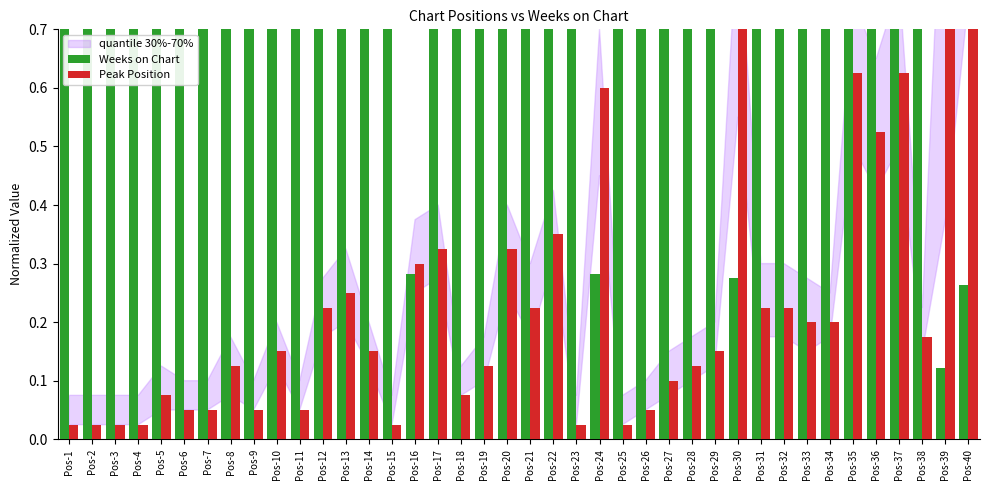

Reading left to right, extract all data points from this chart.

Weeks on Chart: Pos-1=1.0	Pos-2=0.9	Pos-3=1.0	Pos-4=1.0	Pos-5=1.0	Pos-6=1.0	Pos-7=1.0	Pos-8=1.0	Pos-9=1.0	Pos-10=1.0	Pos-11=1.0	Pos-12=1.0	Pos-13=0.9	Pos-14=1.0	Pos-15=1.0	Pos-16=0.3	Pos-17=1.0	Pos-18=0.9	Pos-19=1.0	Pos-20=1.0	Pos-21=1.0	Pos-22=1.0	Pos-23=1.0	Pos-24=0.3	Pos-25=0.9	Pos-26=1.0	Pos-27=0.9	Pos-28=0.9	Pos-29=0.9	Pos-30=0.3	Pos-31=0.9	Pos-32=0.9	Pos-33=1.0	Pos-34=0.8	Pos-35=0.9	Pos-36=0.9	Pos-37=0.8	Pos-38=0.9	Pos-39=0.1	Pos-40=0.3
Peak Position: Pos-1=0.0	Pos-2=0.0	Pos-3=0.0	Pos-4=0.0	Pos-5=0.1	Pos-6=0.1	Pos-7=0.1	Pos-8=0.1	Pos-9=0.1	Pos-10=0.1	Pos-11=0.1	Pos-12=0.2	Pos-13=0.2	Pos-14=0.1	Pos-15=0.0	Pos-16=0.3	Pos-17=0.3	Pos-18=0.1	Pos-19=0.1	Pos-20=0.3	Pos-21=0.2	Pos-22=0.3	Pos-23=0.0	Pos-24=0.6	Pos-25=0.0	Pos-26=0.1	Pos-27=0.1	Pos-28=0.1	Pos-29=0.1	Pos-30=0.7	Pos-31=0.2	Pos-32=0.2	Pos-33=0.2	Pos-34=0.2	Pos-35=0.6	Pos-36=0.5	Pos-37=0.6	Pos-38=0.2	Pos-39=1.0	Pos-40=1.0